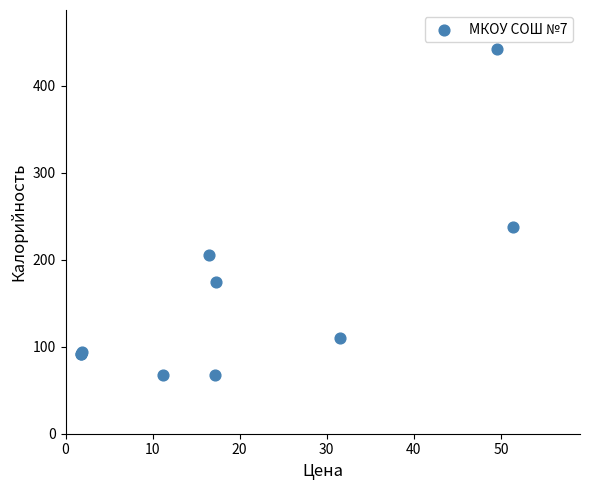

What Y value in the scatter plot is closest to 255?

237.5